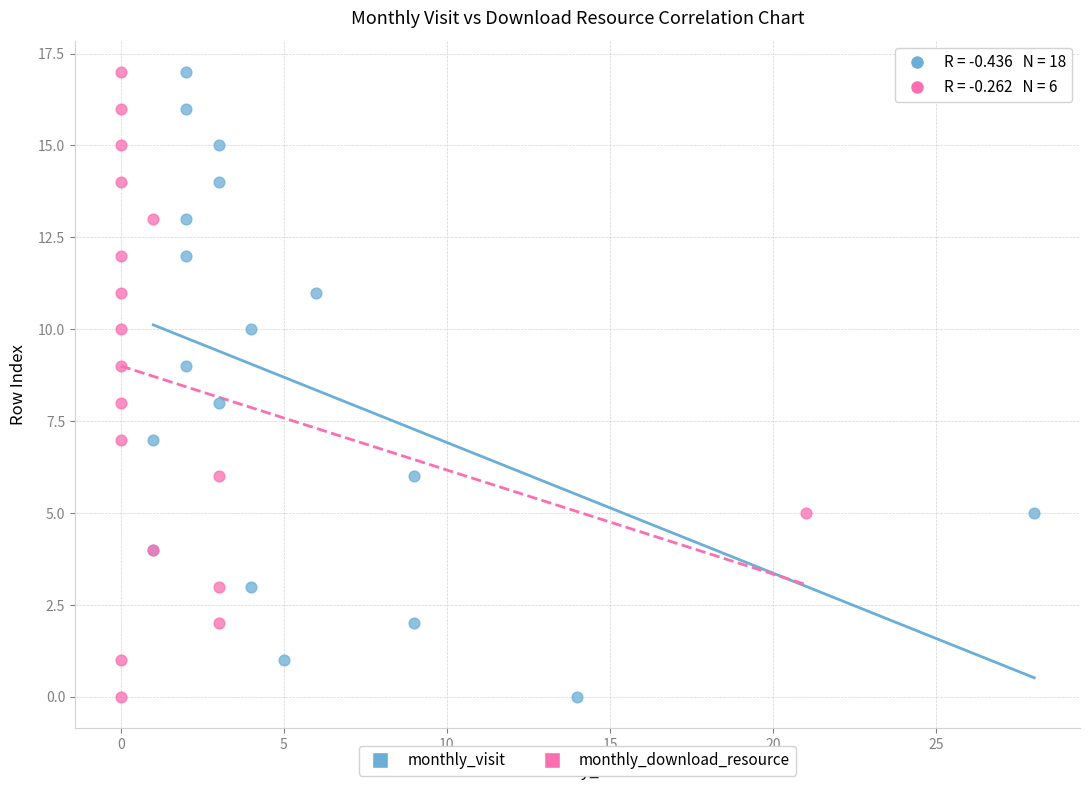

What are all the series names shown in the legend?

monthly_visit, monthly_download_resource